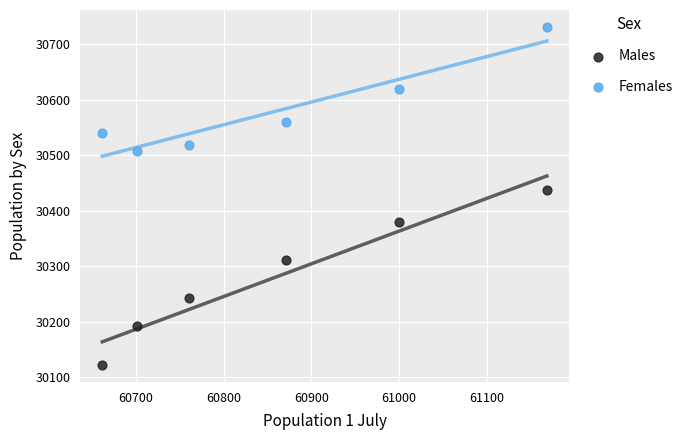

Which series reaches the minimum Y coordinate?

Males